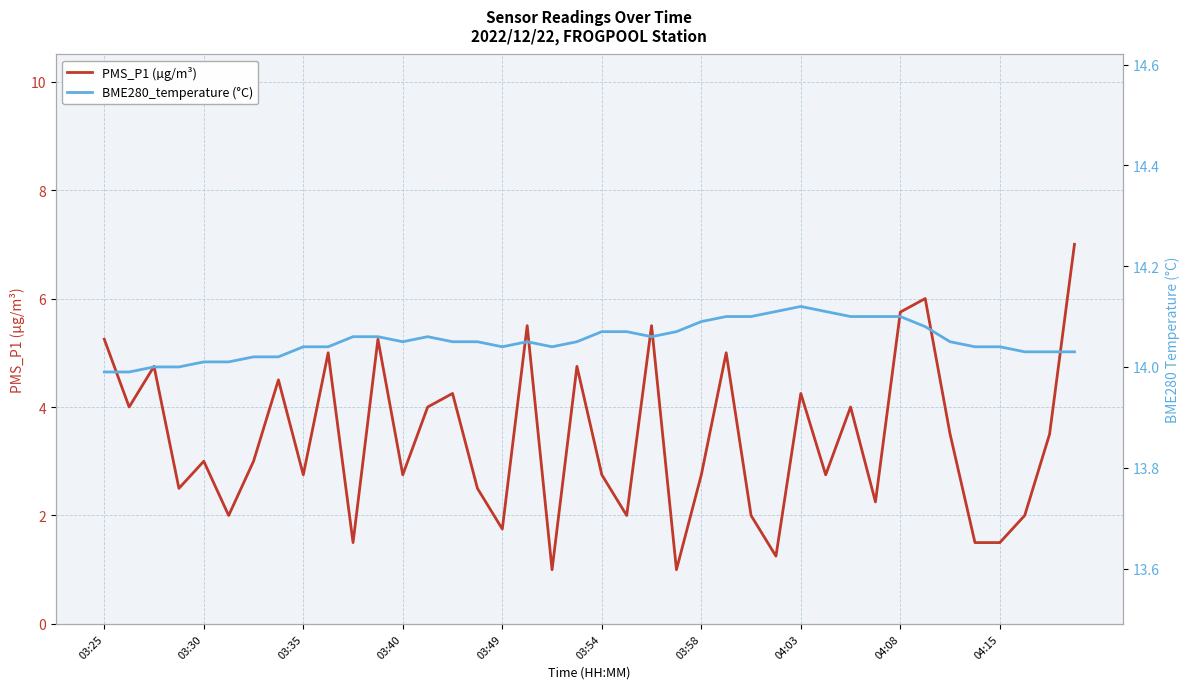

The BME280_temperature (°C) series shows 14.1 at 33. True or false?

True